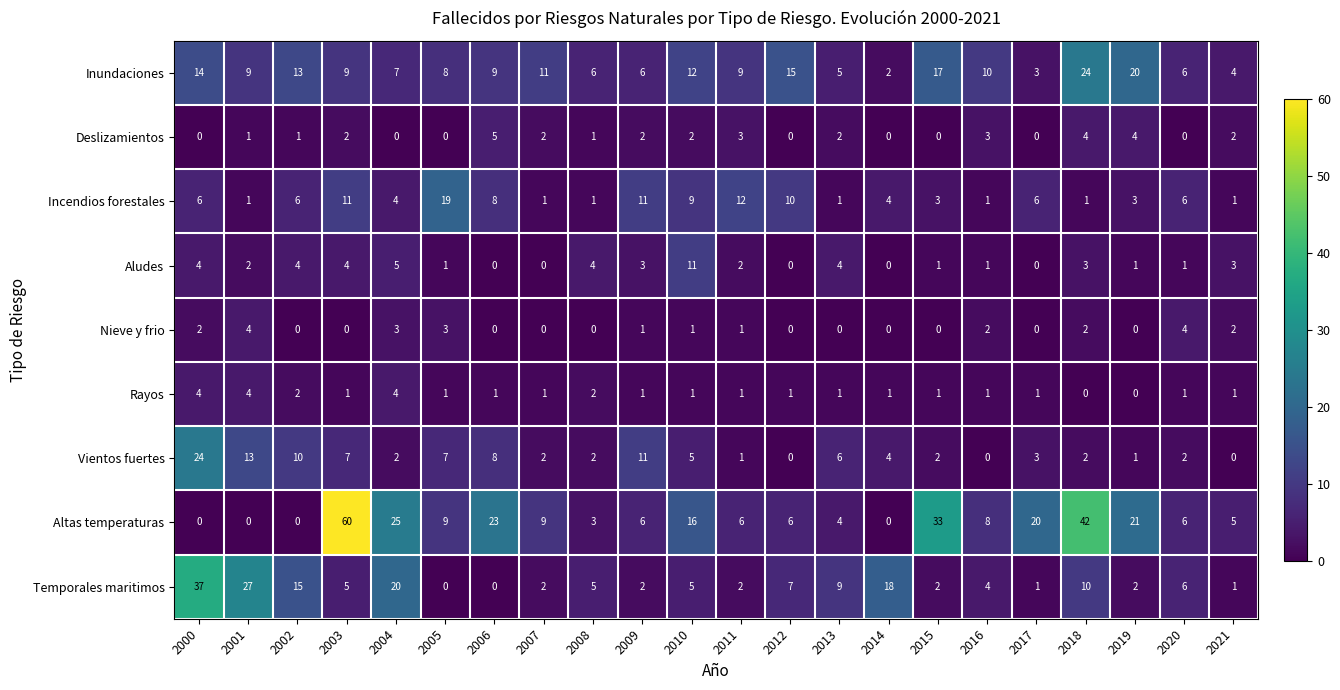

Which series changed the most between 2001 and 2009?

Temporales maritimos